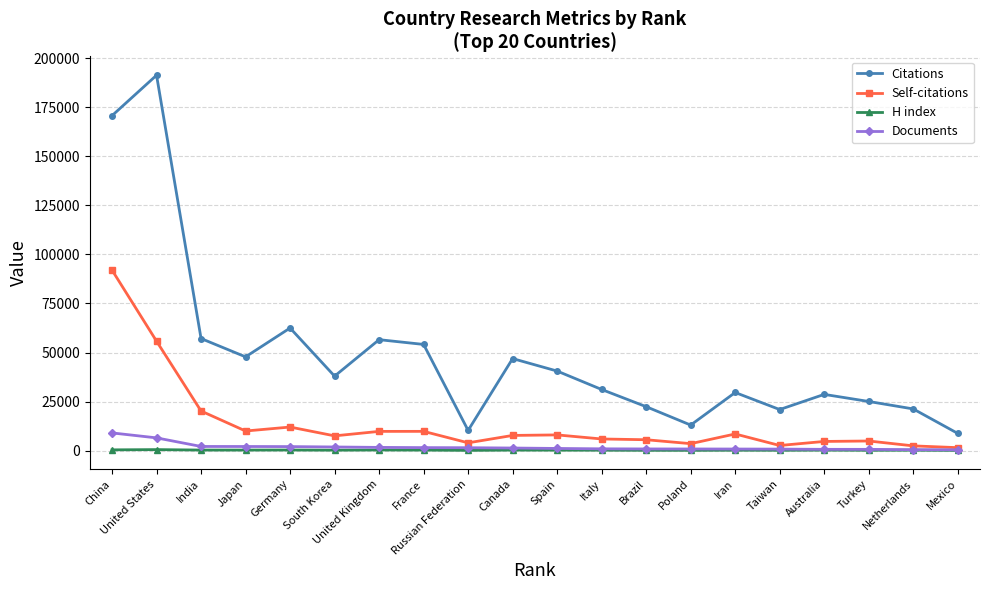

True or false: Self-citations and Citations intersect in this chart.

False